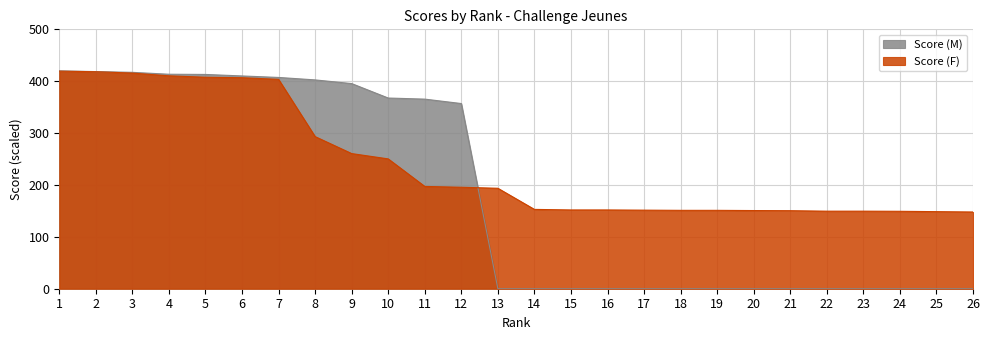

True or false: Score (M) has a value of -283.3 at 16.

False